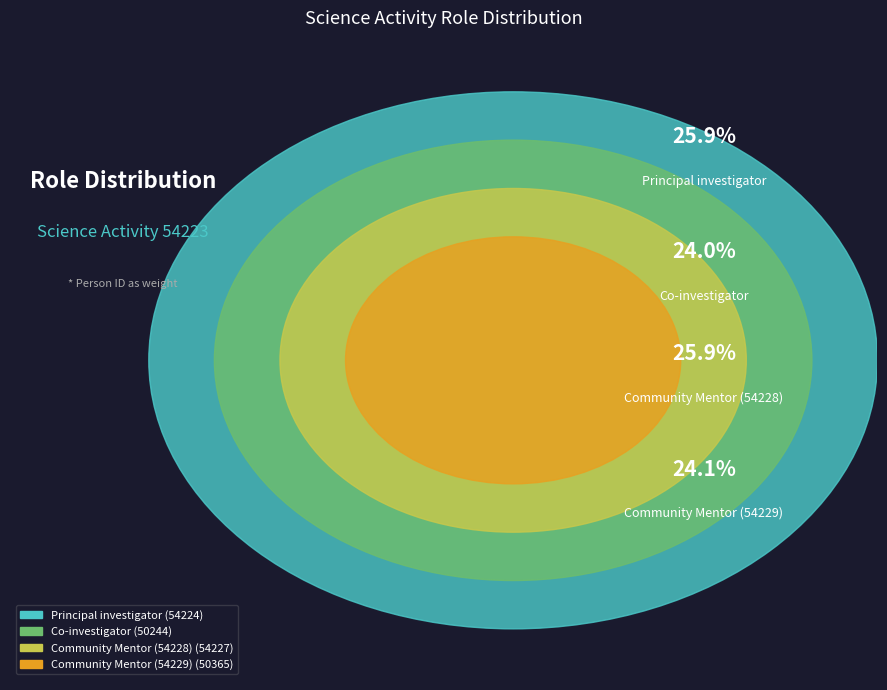

Rank the categories by value from highest to lowest.

Community Mentor (54228), Principal investigator, Community Mentor (54229), Co-investigator